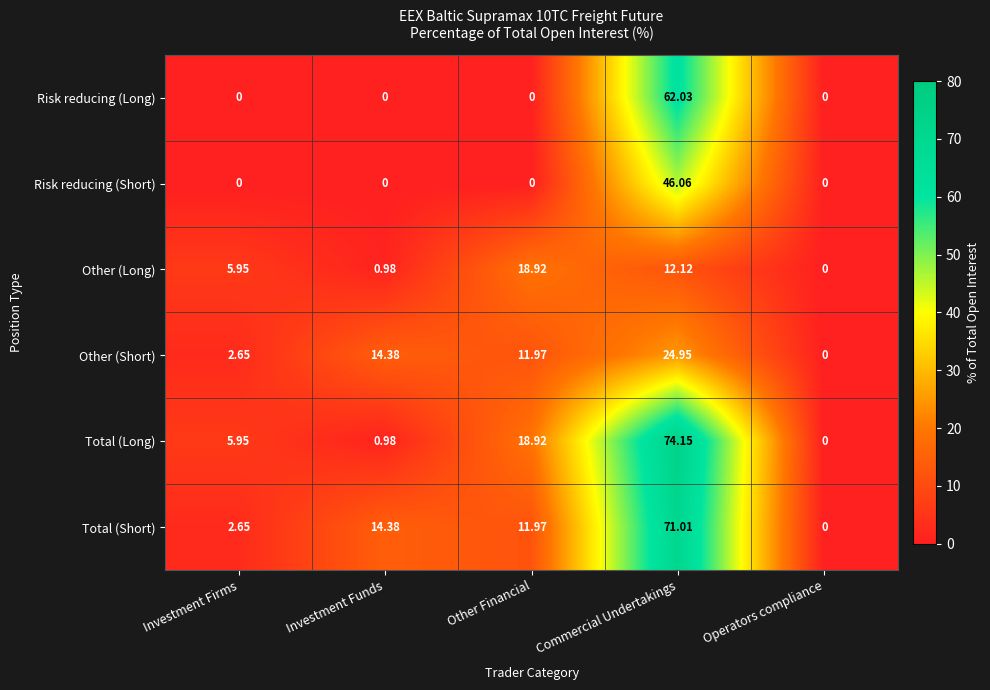

Rank the series by their maximum value, from highest to lowest.

Total (Long), Total (Short), Risk reducing (Long), Risk reducing (Short), Other (Short), Other (Long)